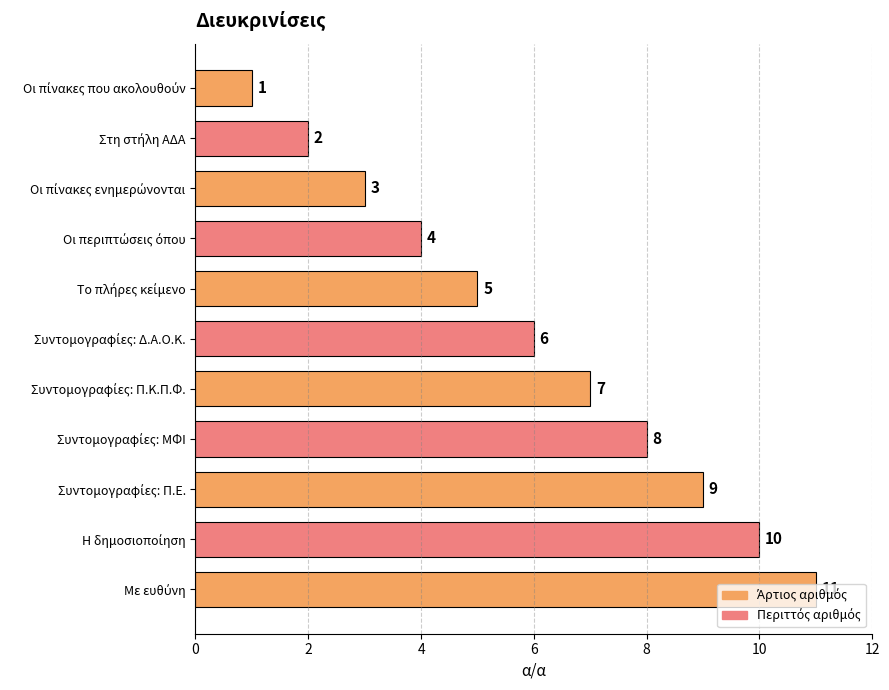

How many data points are less than 6?

5